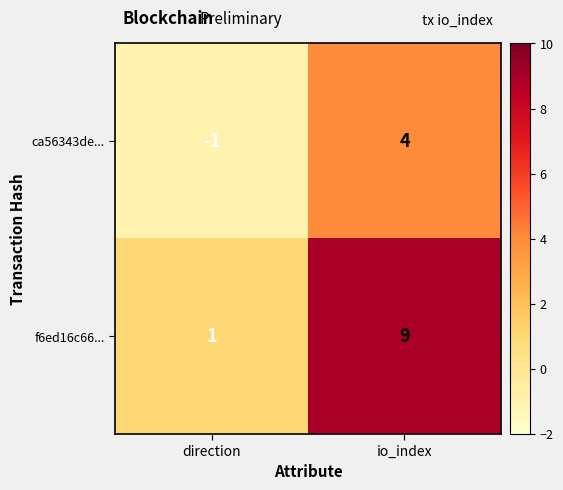

Between direction and io_index, which series saw the biggest shift?

f6ed16c66...